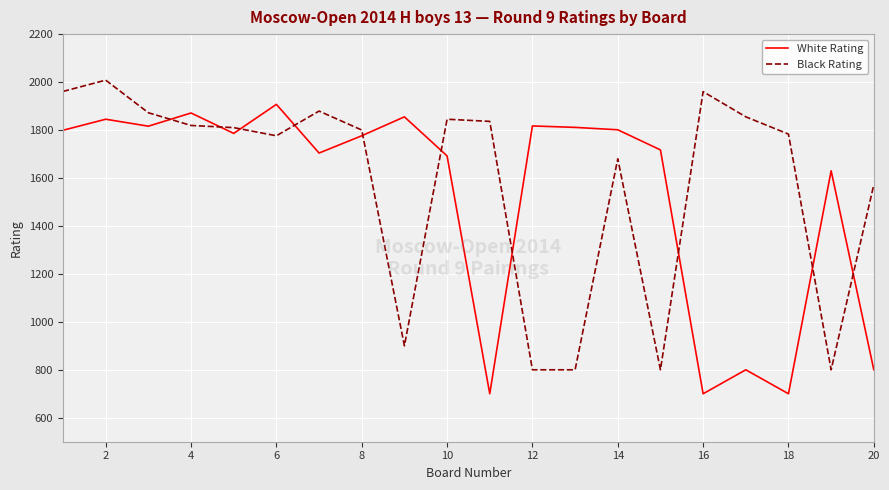

Which series ends up on top after the final intersection of Black Rating and White Rating?

Black Rating